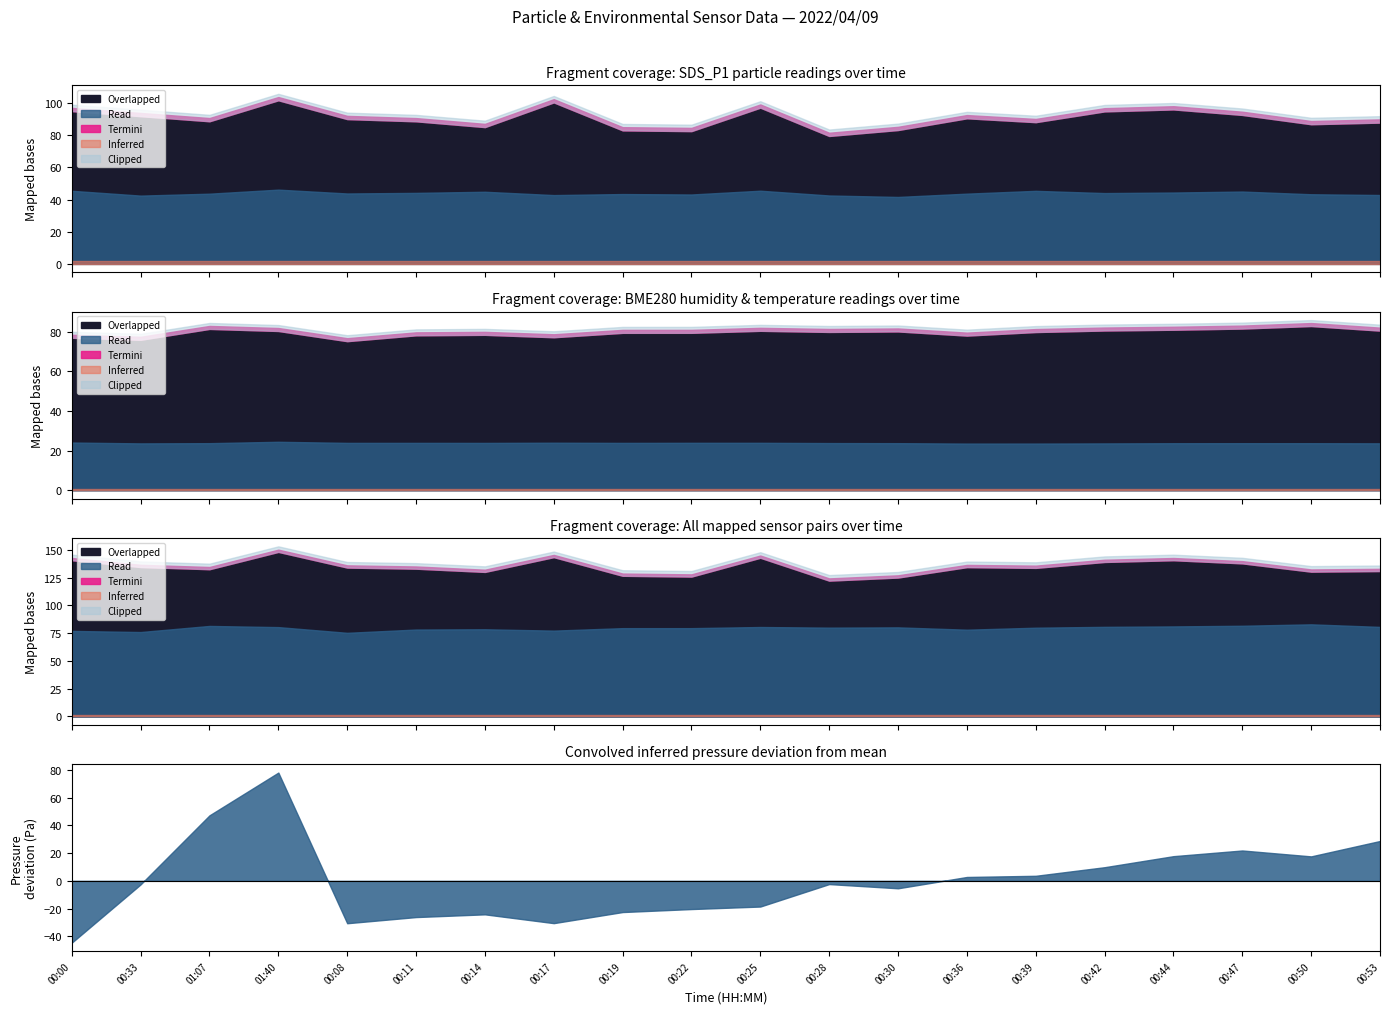

The value of BME280_temperature at 10:03 is 43.0. True or false?

False